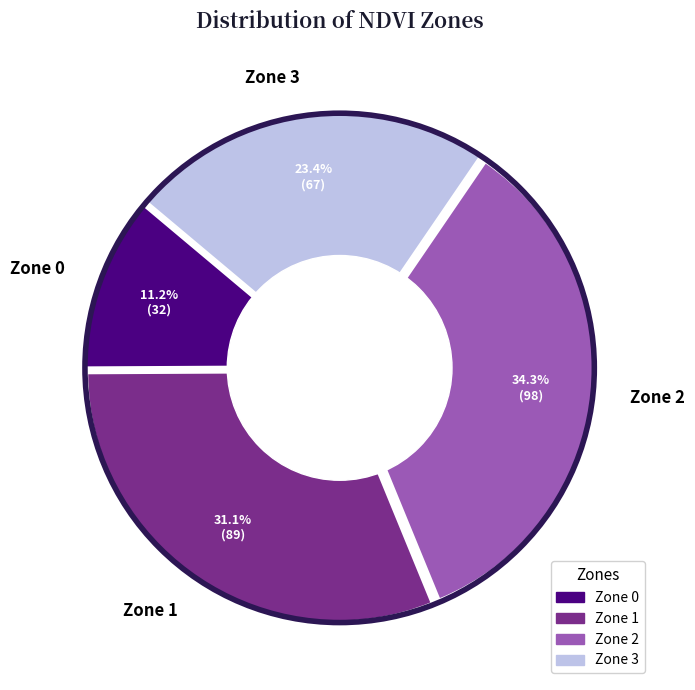

Which has a higher value, Zone 0 or Zone 2?

Zone 2